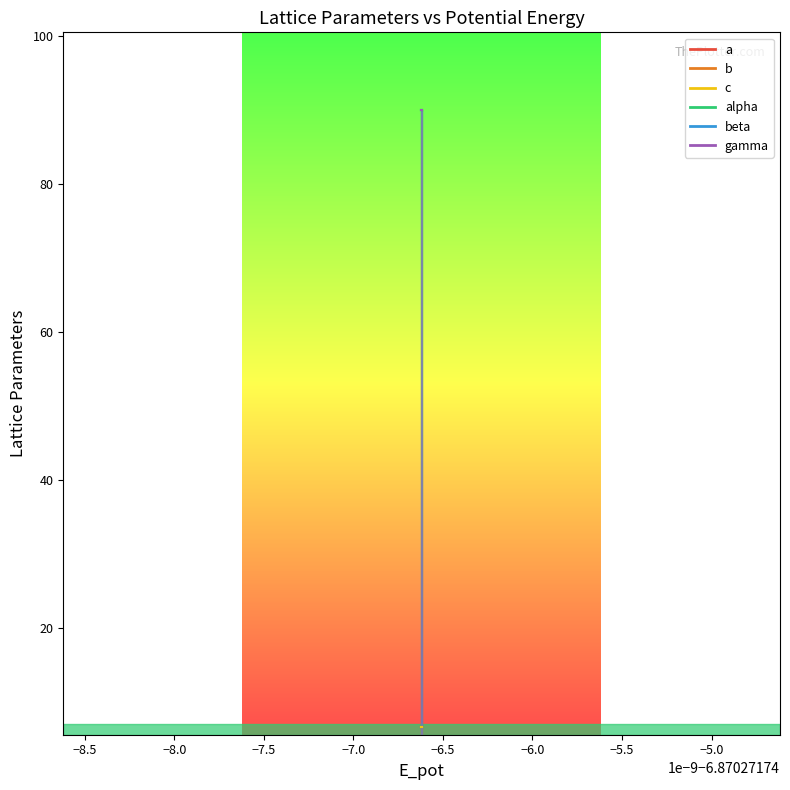

Which series has the largest total across all categories?

alpha